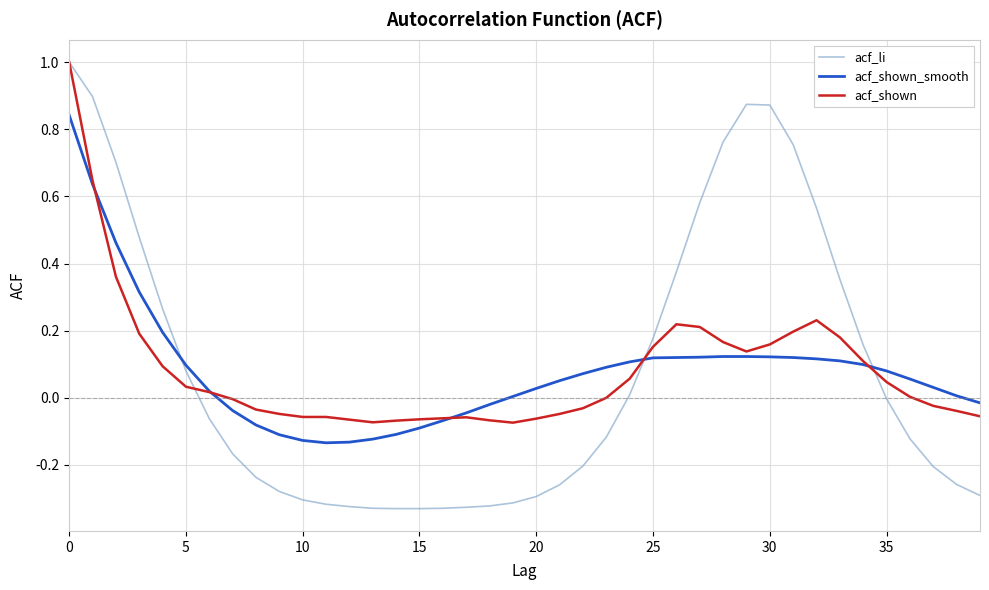

Which series ends up on top after the final intersection of acf_li and acf_shown_smooth?

acf_shown_smooth